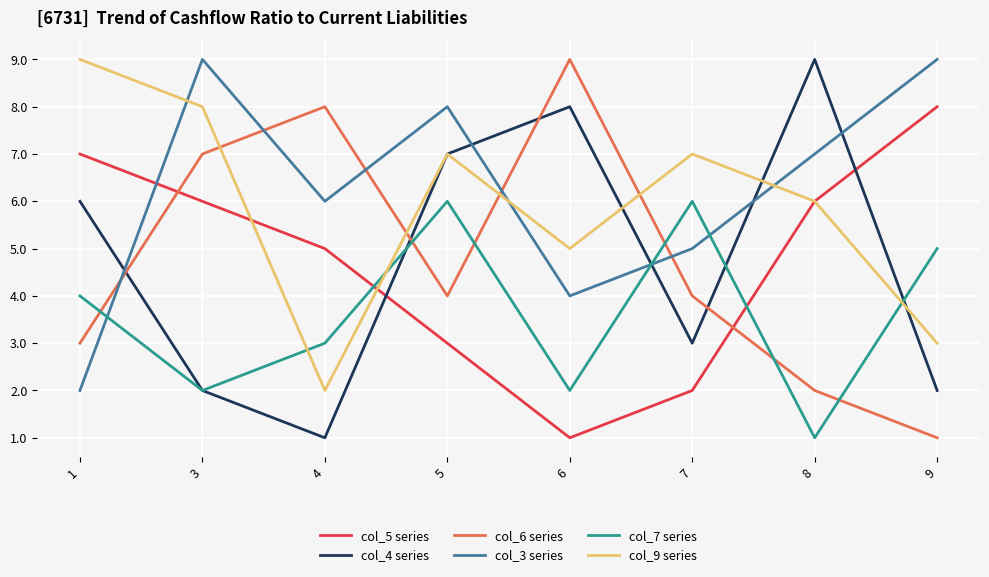

True or false: col_3 series has a value of 2 at 6.

False